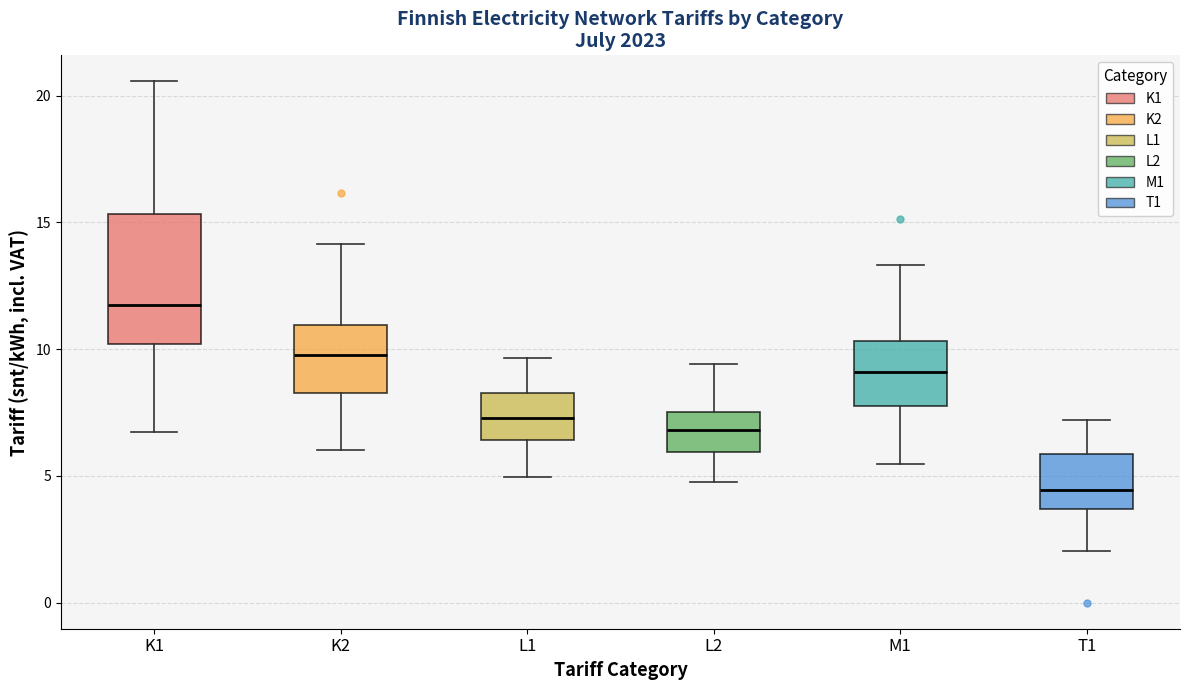

Which box's median line is the highest?

K1